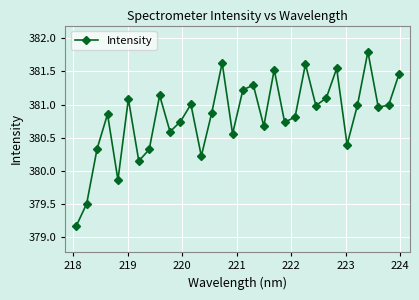

How many points are higher than both their immediate neighbors (excluding endpoints)?

10